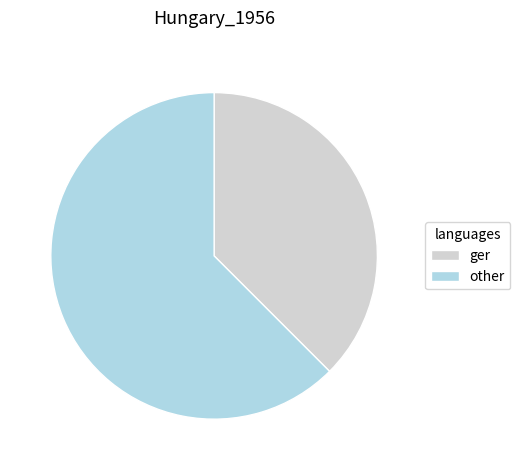

Rank the categories by value from lowest to highest.

ger, other